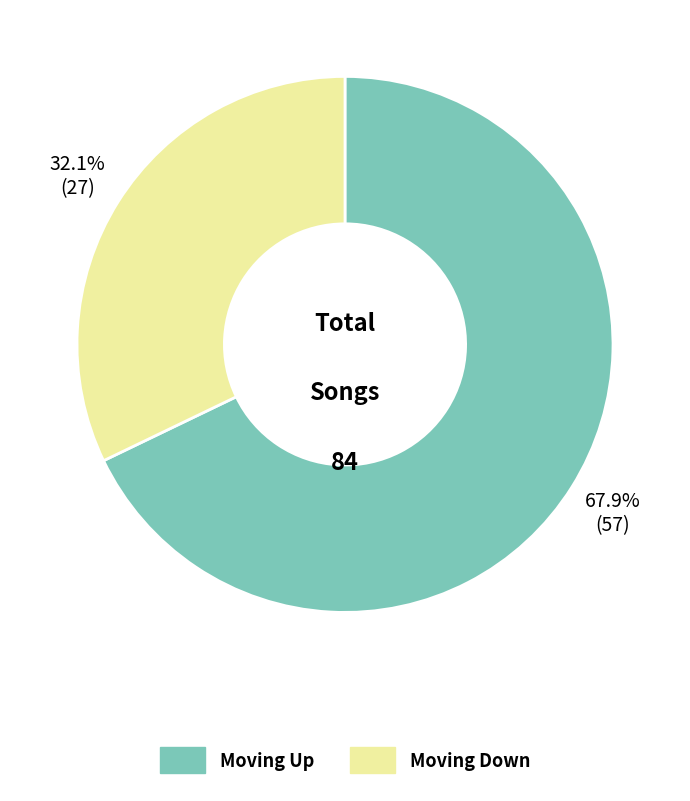

Which slice represents more than half of the pie?

up